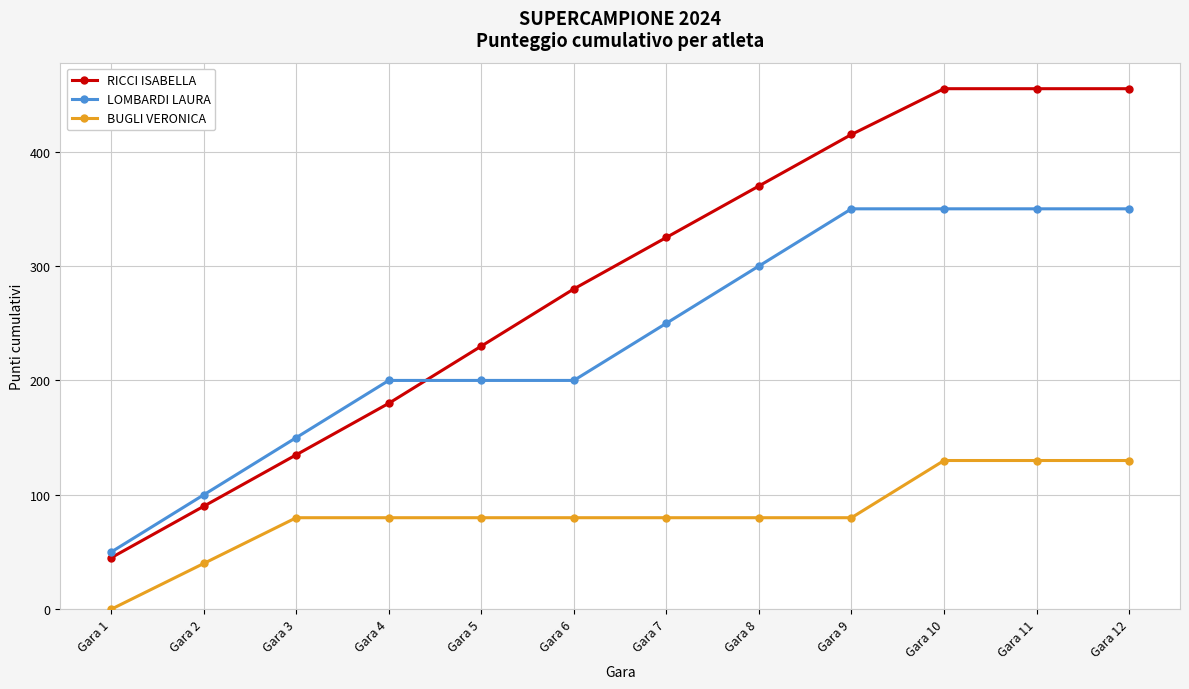

What is the difference between the second highest and minimum values in the RICCI ISABELLA series?

410